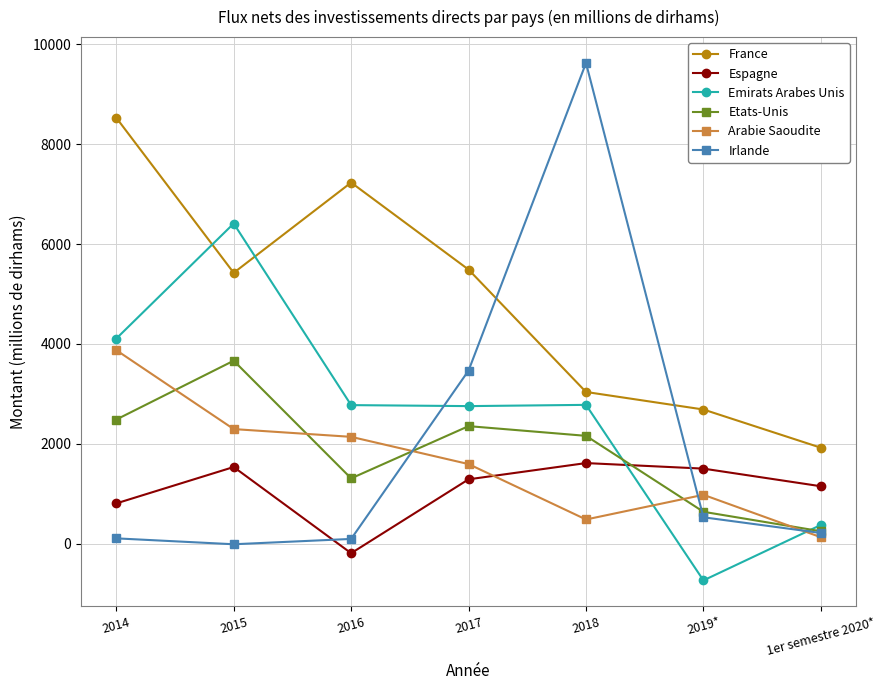

Which series has the largest total across all categories?

France